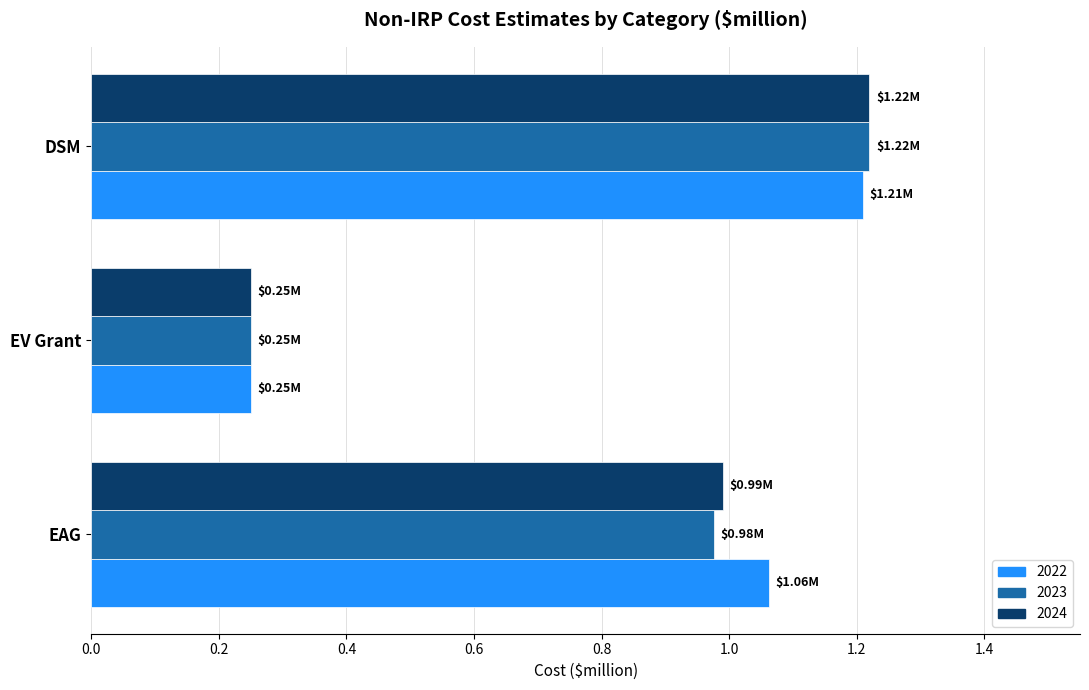

At which category is the sum across all series the highest?

DSM